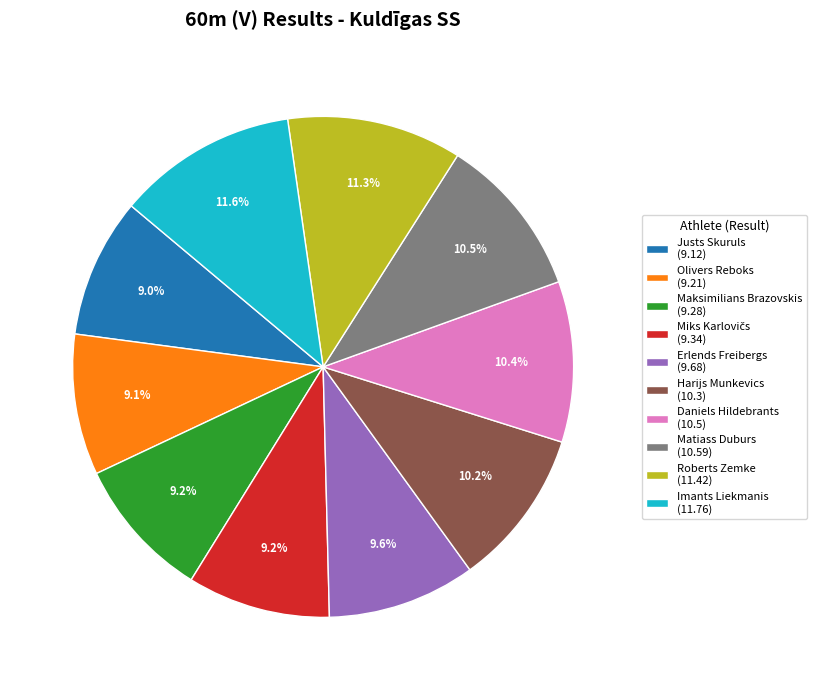

To the nearest percent, what is the combined percentage of Justs Skuruls and Matiass Duburs?

19%